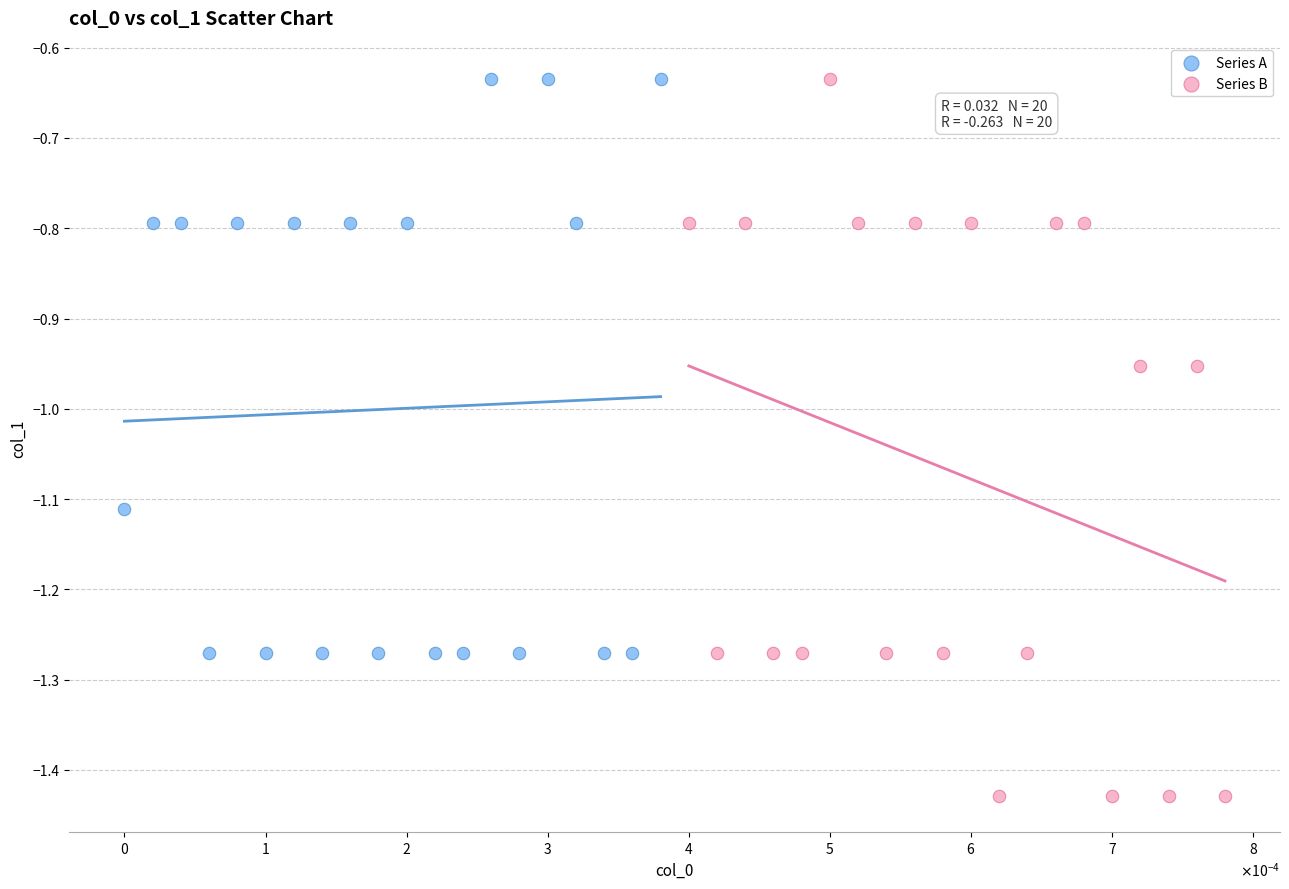

Which series has the widest spread of Y values?

Series B